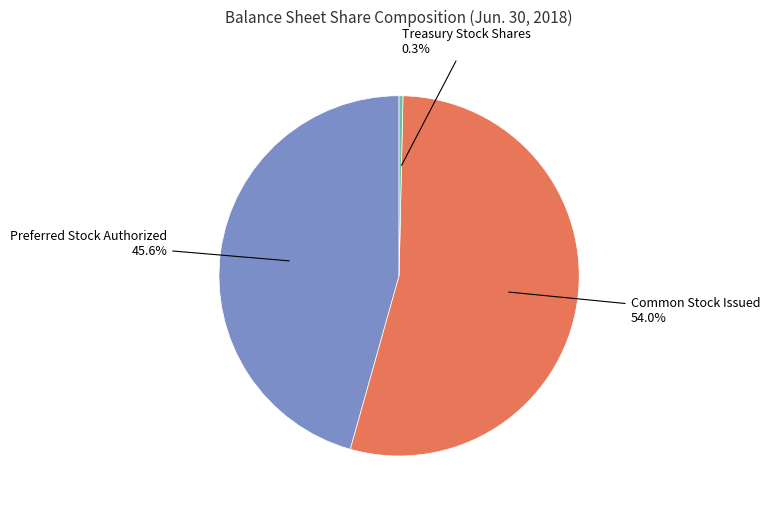

Is there any slice that represents more than half of the pie?

Yes